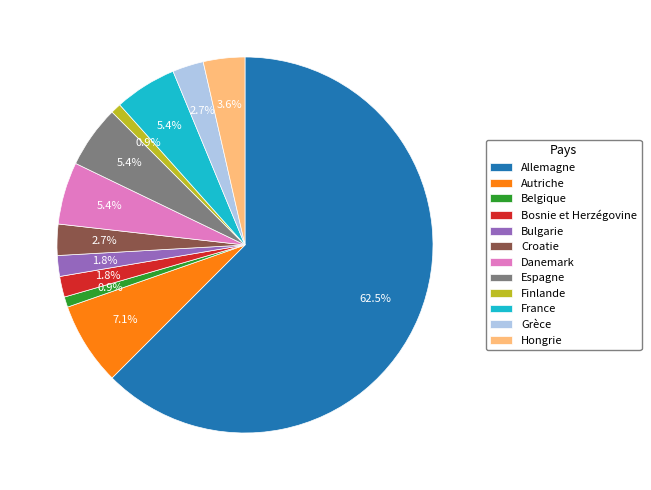

Is it true that Croatie is 3% of the pie?

True